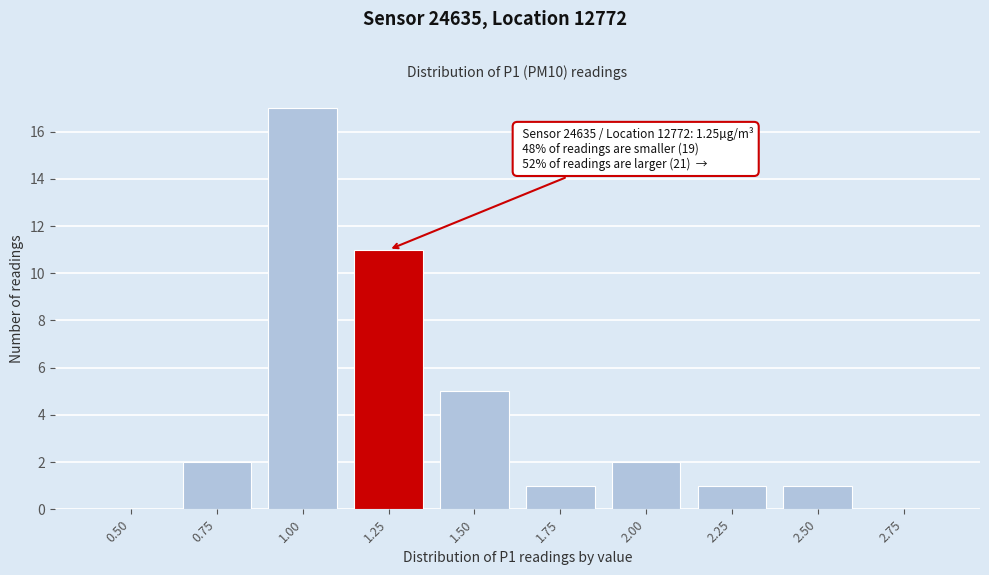

Reading left to right, transcribe all the data shown in this chart.

0.50=0	0.75=2	1.00=17	1.25=11	1.50=5	1.75=1	2.00=2	2.25=1	2.50=1	2.75=0